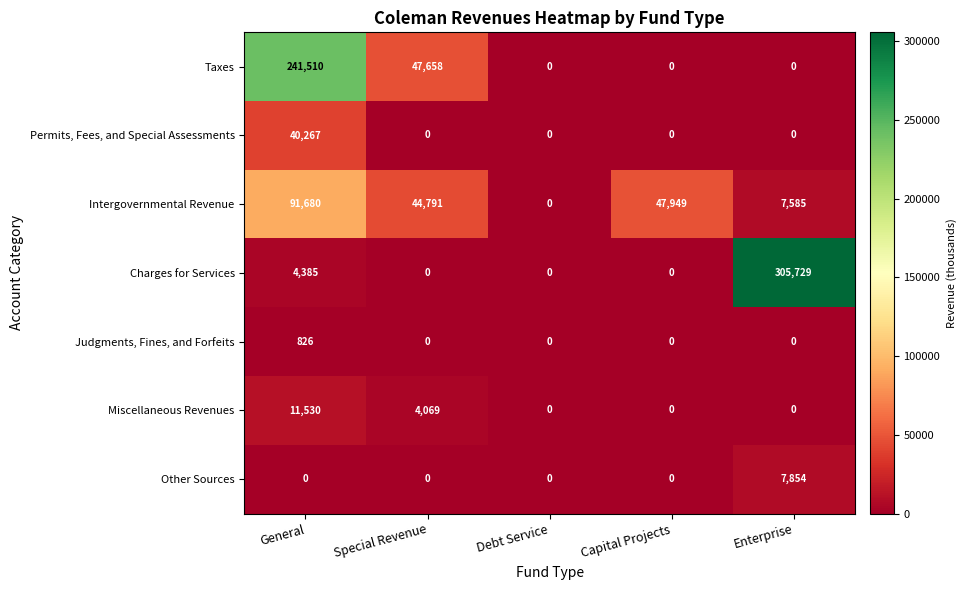

What is the difference between the maximum and minimum values in the Intergovernmental Revenue series?

91680